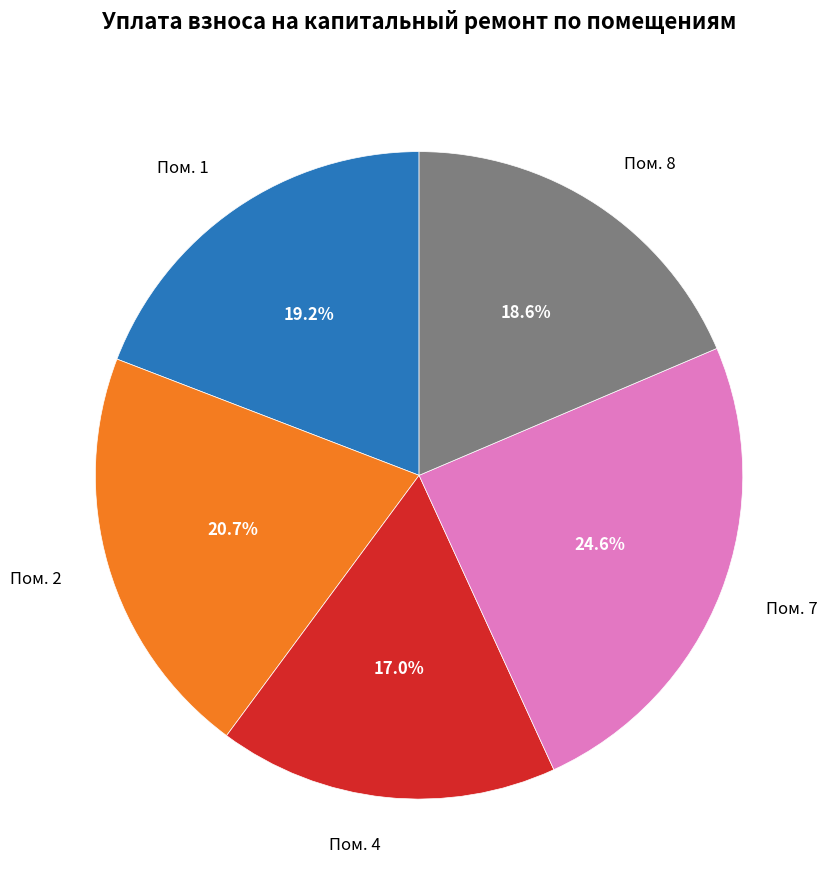

How many segments does this pie chart have?

5